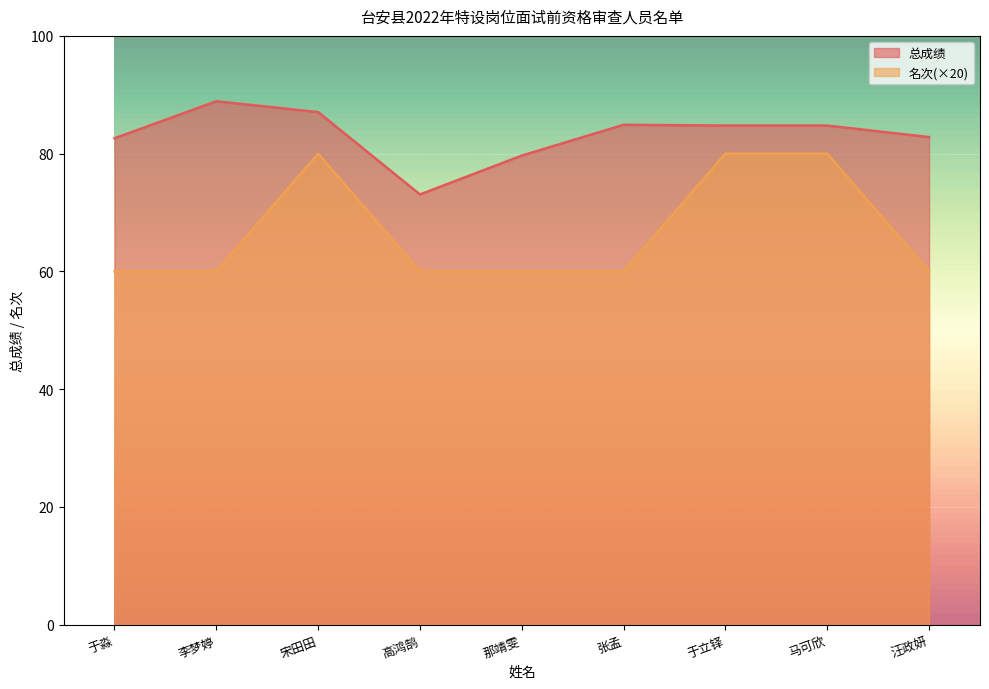

Is it true that 名次 equals 116.9 at 于立铎?

False